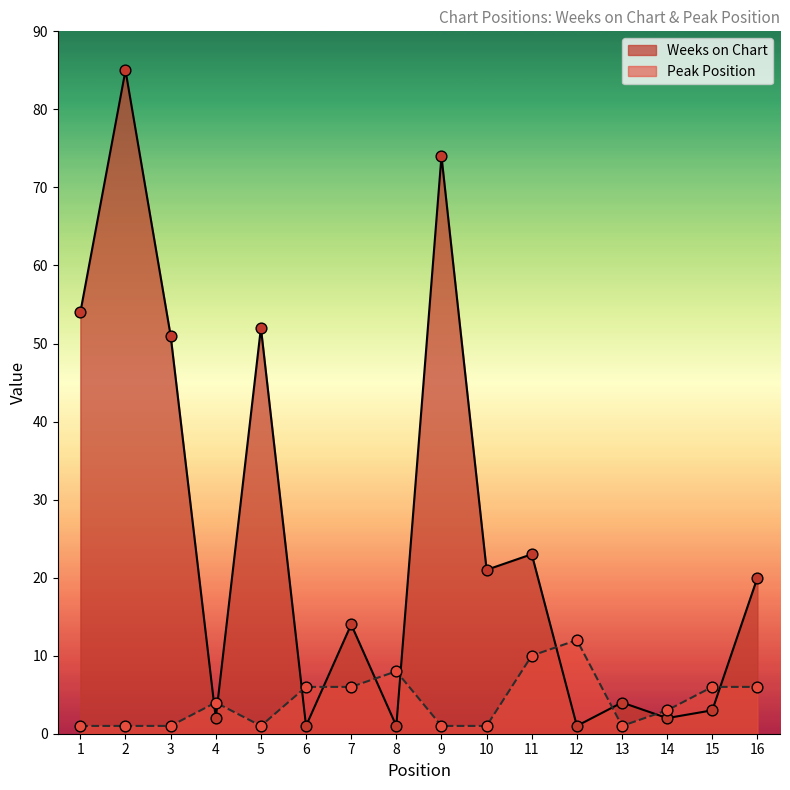

Is the value of Weeks on Chart at 7 greater than the value of Peak Position at 7?

Yes